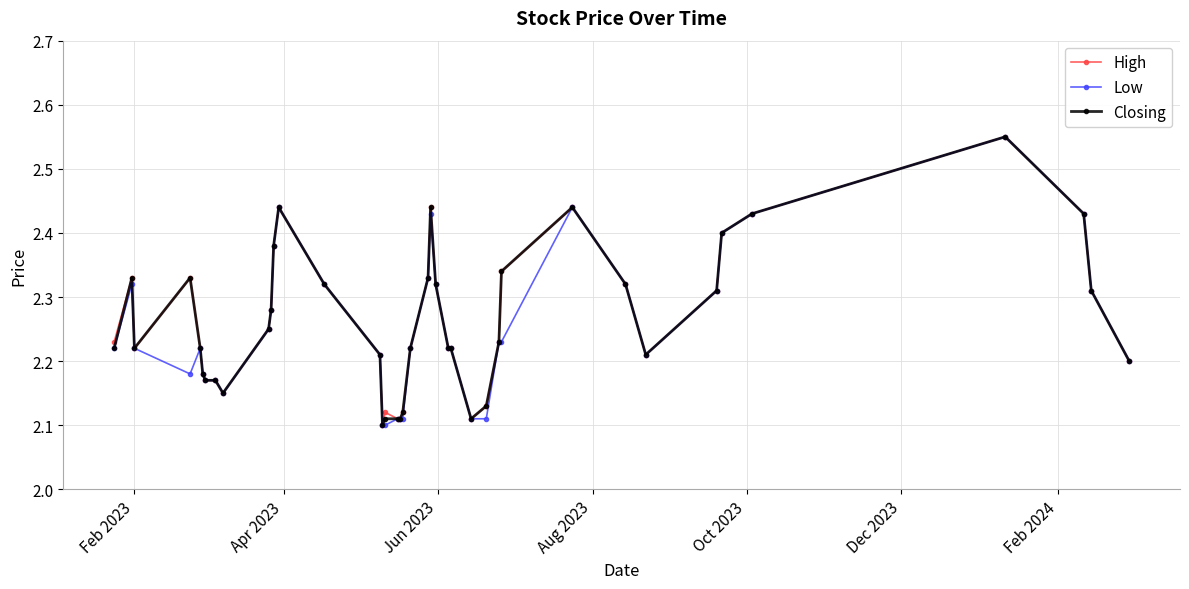

True or false: Closing has more than 0 points higher than both neighbors.

True